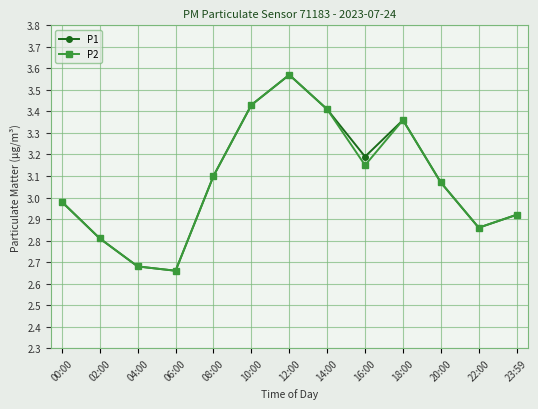

At which label does P1 first exceed 3?

08:00